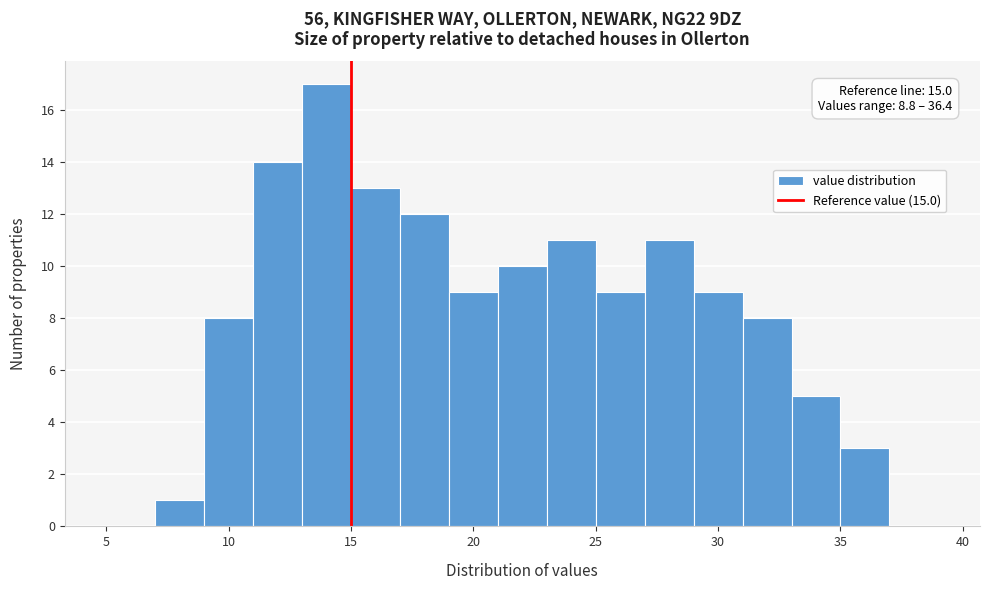

Over which range of the x-axis is the bar tallest?

13 to 15